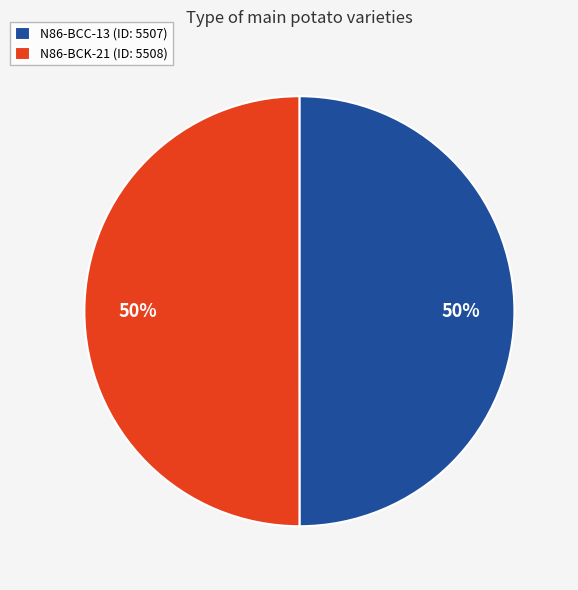

True or false: N86-BCK-21 (ID: 5508) accounts for 56% of the total.

False